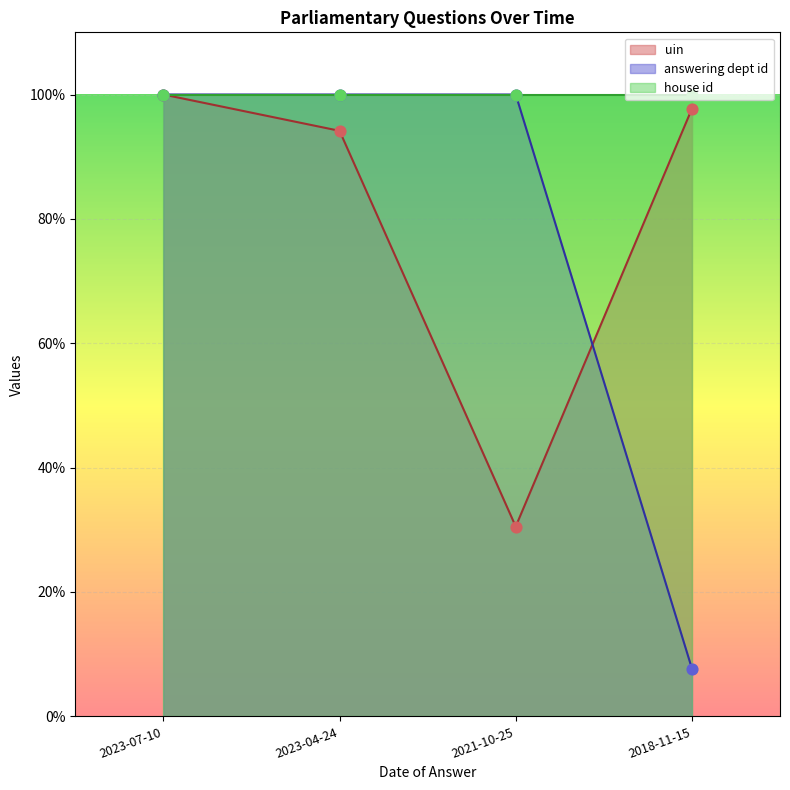

Is the value of uin at 2023-04-24 greater than the value of answering dept id at 2023-04-24?

No